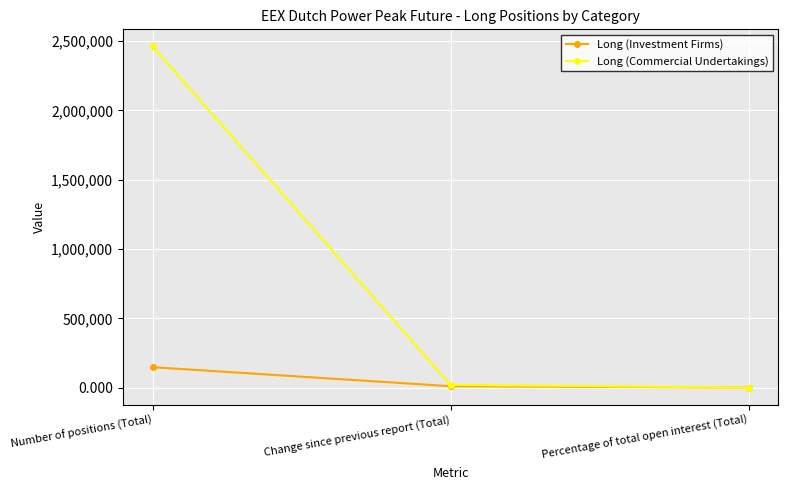

List the series in order of their peak value, highest first.

Long (Commercial Undertakings), Long (Investment Firms)